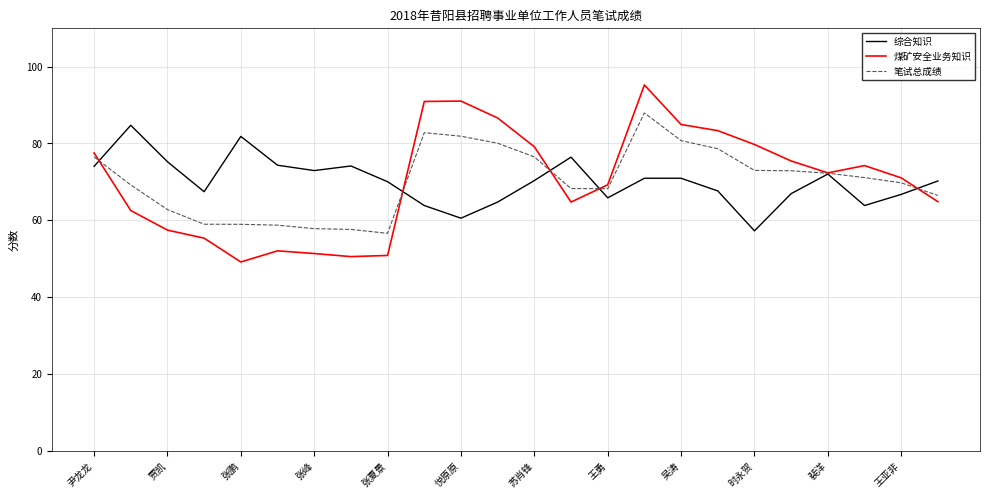

What is the smallest value displayed?

49.1